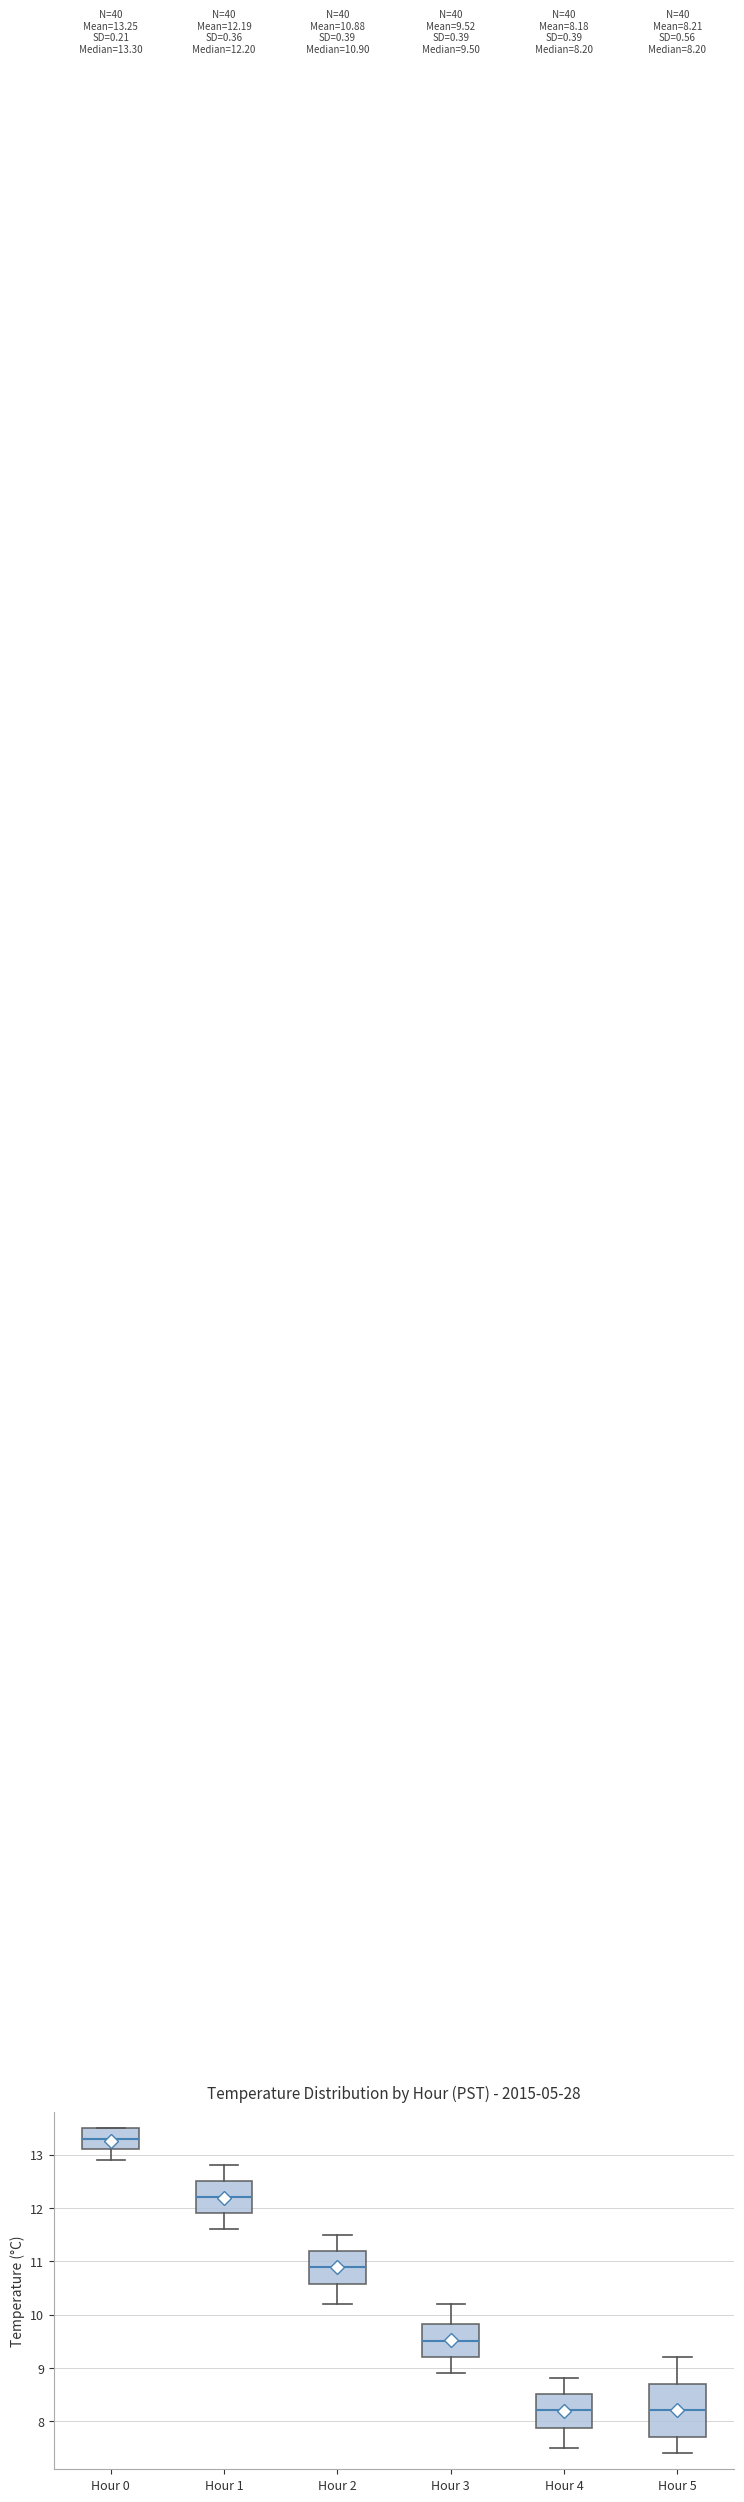

Which box is the tallest, from its lower edge to its upper edge?

Hour 5